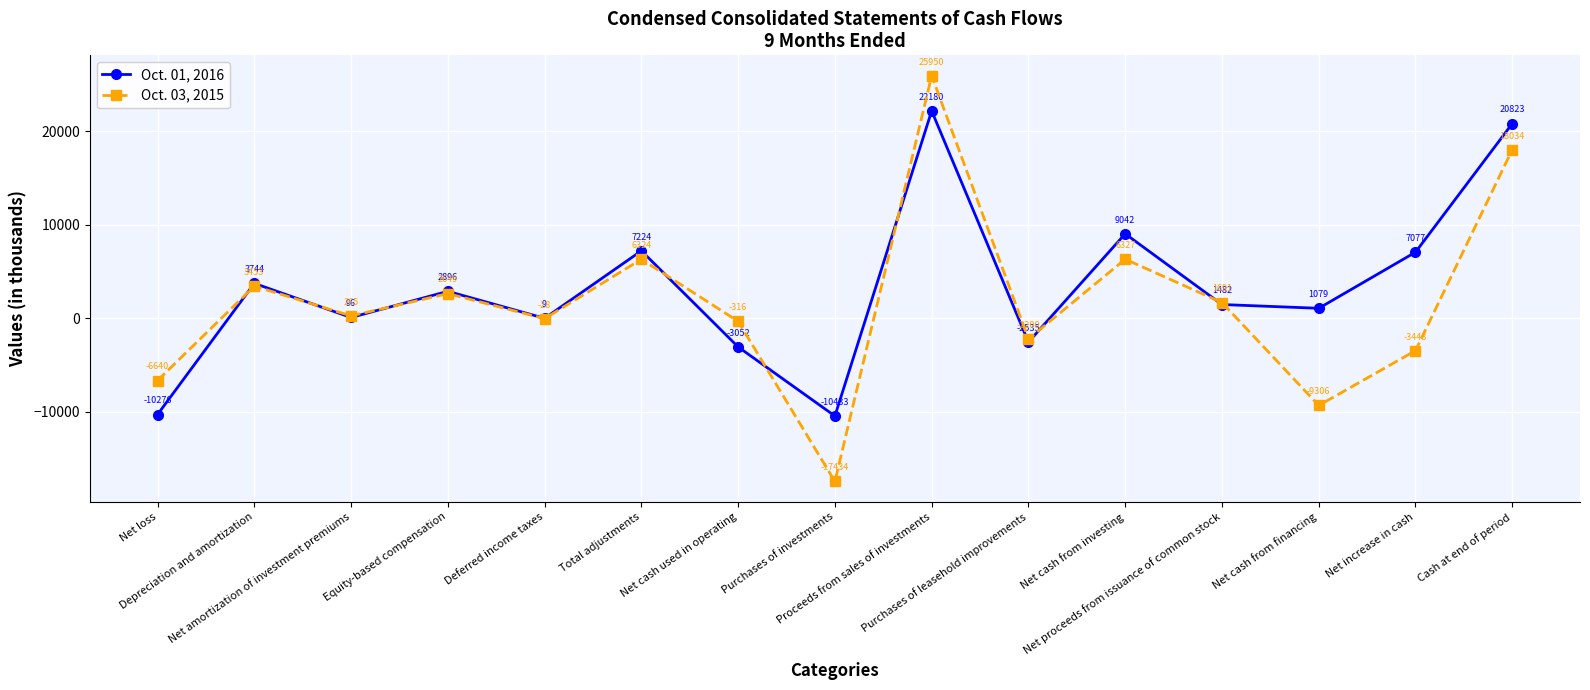

Reading right to left, list all the values displayed in this chart.

Oct. 01, 2016: Cash at end of period=20823	Net increase in cash=7077	Net cash from financing=1079	Net proceeds from issuance of common stock=1482	Net cash from investing=9042	Purchases of leasehold improvements=-2535	Proceeds from sales of investments=22180	Purchases of investments=-10433	Net cash used in operating=-3052	Total adjustments=7224	Deferred income taxes=9	Equity-based compensation=2896	Net amortization of investment premiums=96	Depreciation and amortization=3744	Net loss=-10276
Oct. 03, 2015: Cash at end of period=18034	Net increase in cash=-3448	Net cash from financing=-9306	Net proceeds from issuance of common stock=1691	Net cash from investing=6327	Purchases of leasehold improvements=-2200	Proceeds from sales of investments=25950	Purchases of investments=-17434	Net cash used in operating=-316	Total adjustments=6324	Deferred income taxes=-28	Equity-based compensation=2649	Net amortization of investment premiums=265	Depreciation and amortization=3453	Net loss=-6640